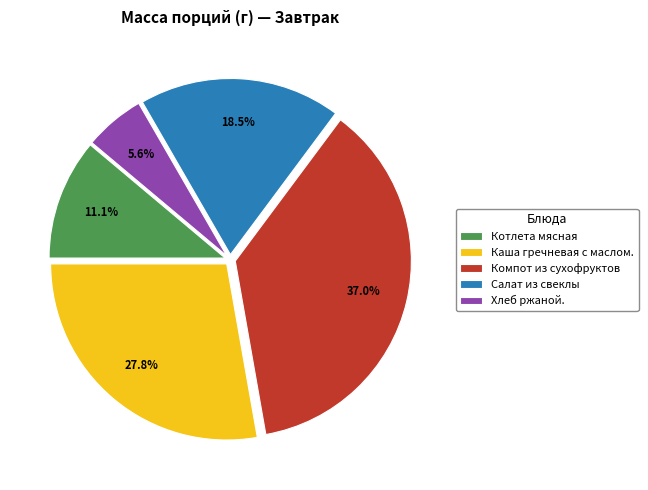

True or false: Котлета мясная accounts for 11% of the total.

True